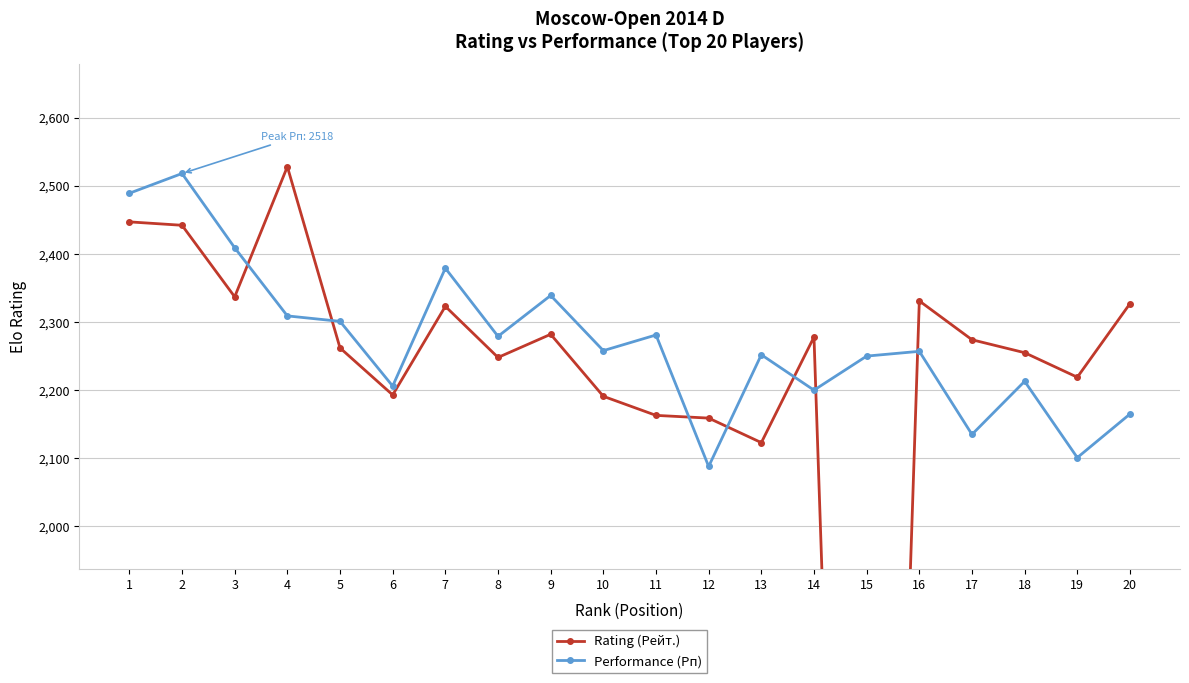

The value of Rating (Рейт.) at 19 is 2219. True or false?

True